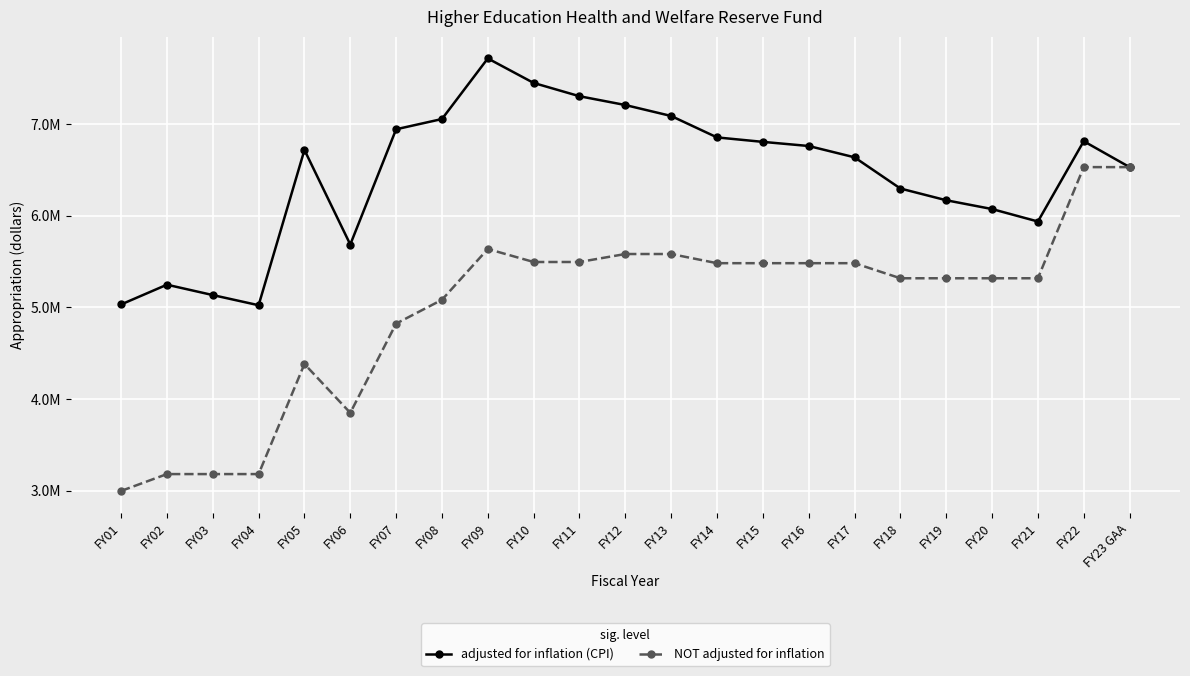

What is the value of the adjusted for inflation (CPI) point at the 3rd from the left?

5134054